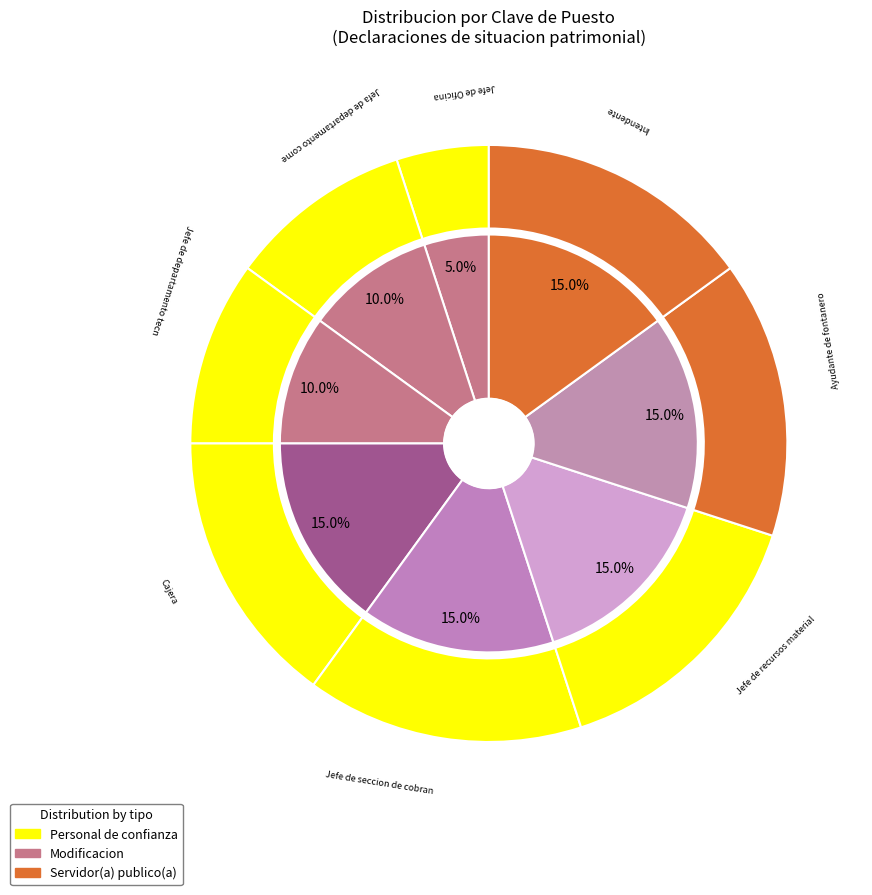

To the nearest percent, what is the average slice percentage?

12%